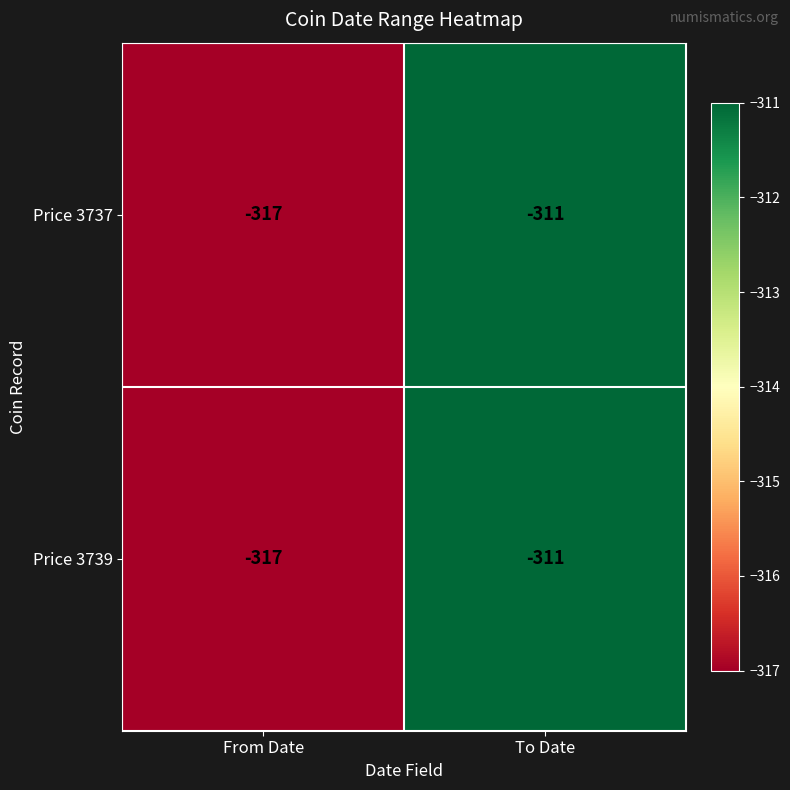

At which label is Price 3737 closest to -314?

From Date